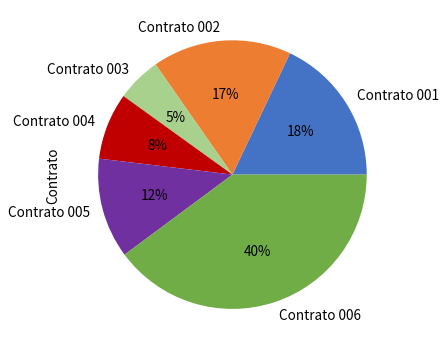

Does any single category account for the majority?

No